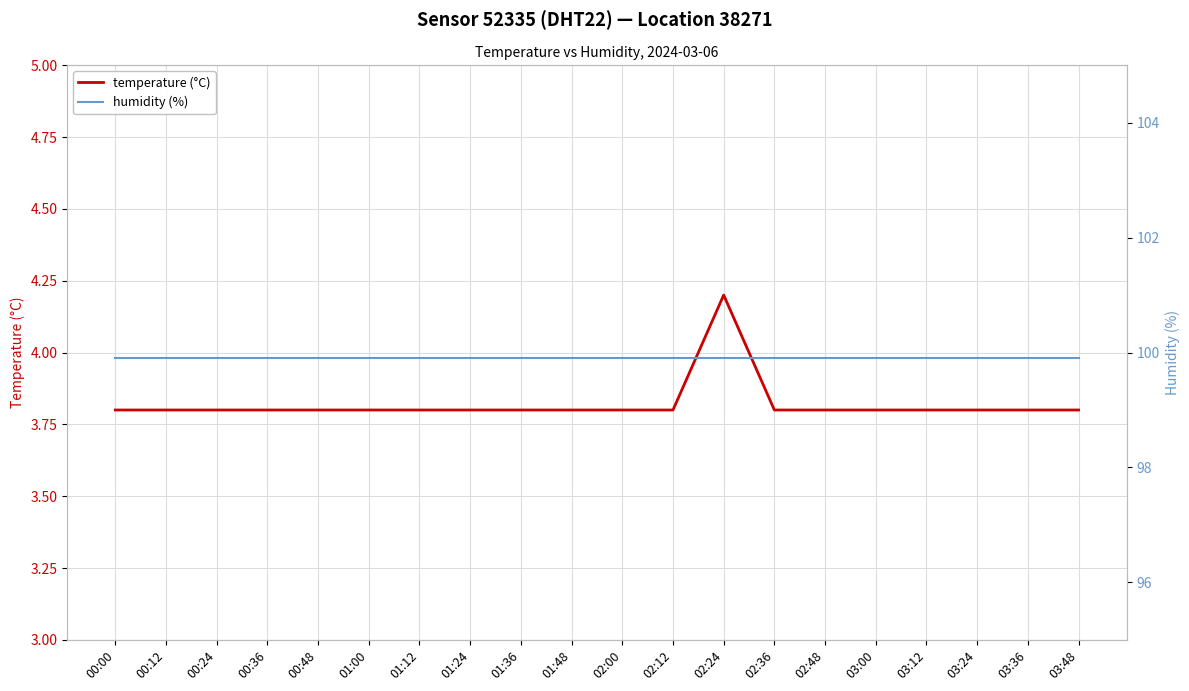

Does the chart display data point markers on the line(s)?

No